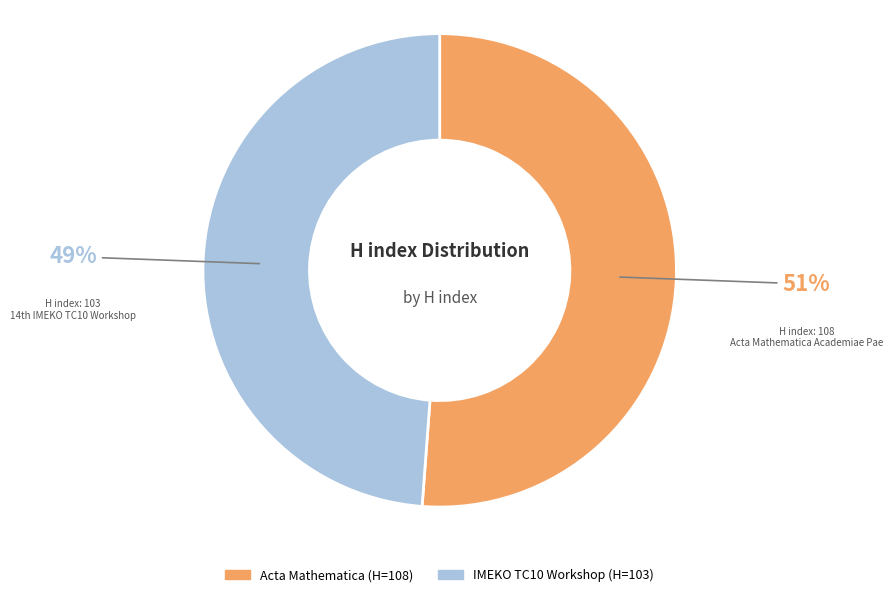

Count the number of slices in the pie.

2